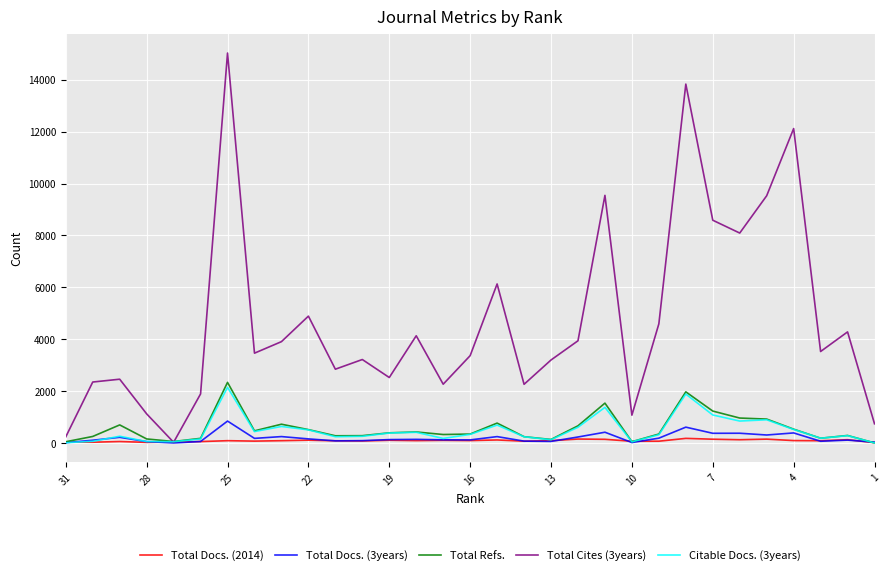

True or false: Total Cites (3years) and Total Docs. (3years) cross at least once.

False